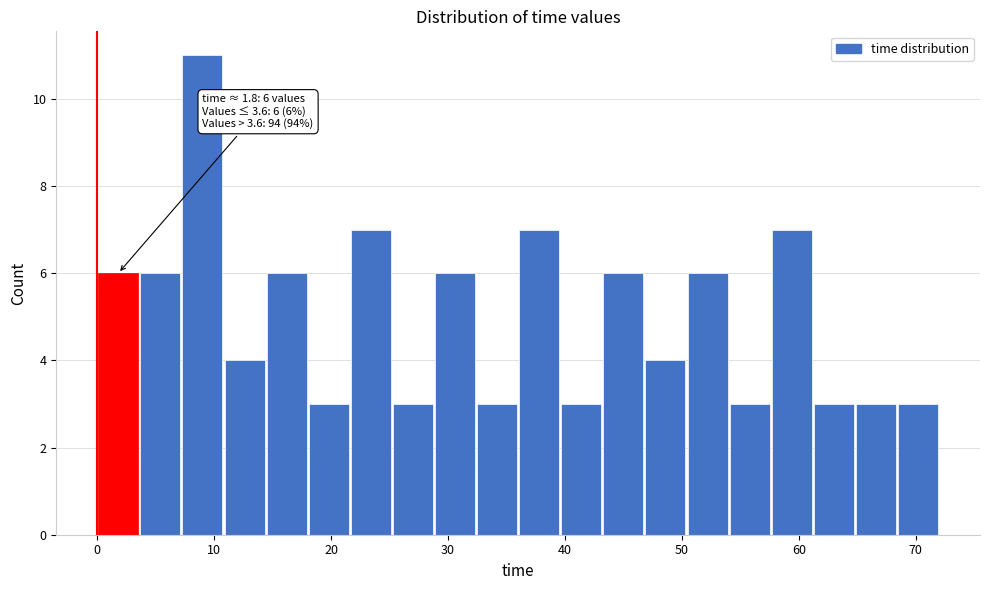

Read against the x-axis, roughly where is the centre of the tallest bar?

9